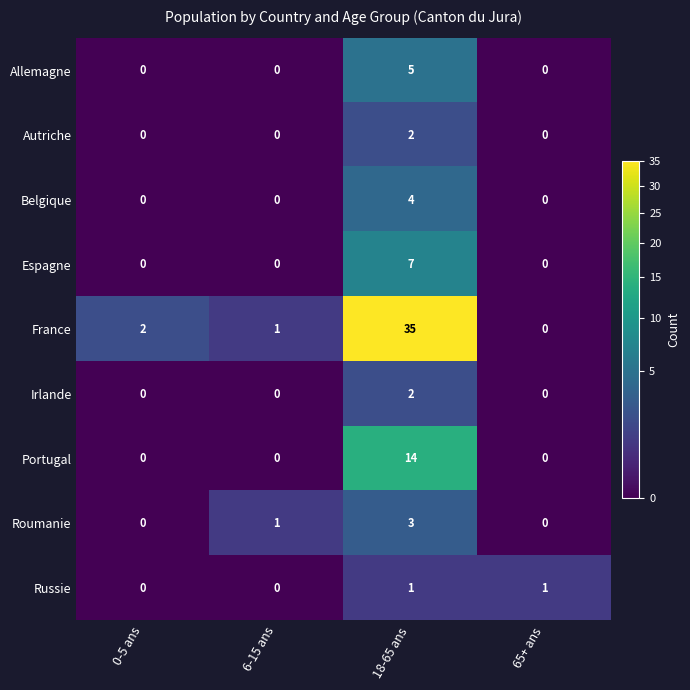

Which series has the widest spread of values?

France